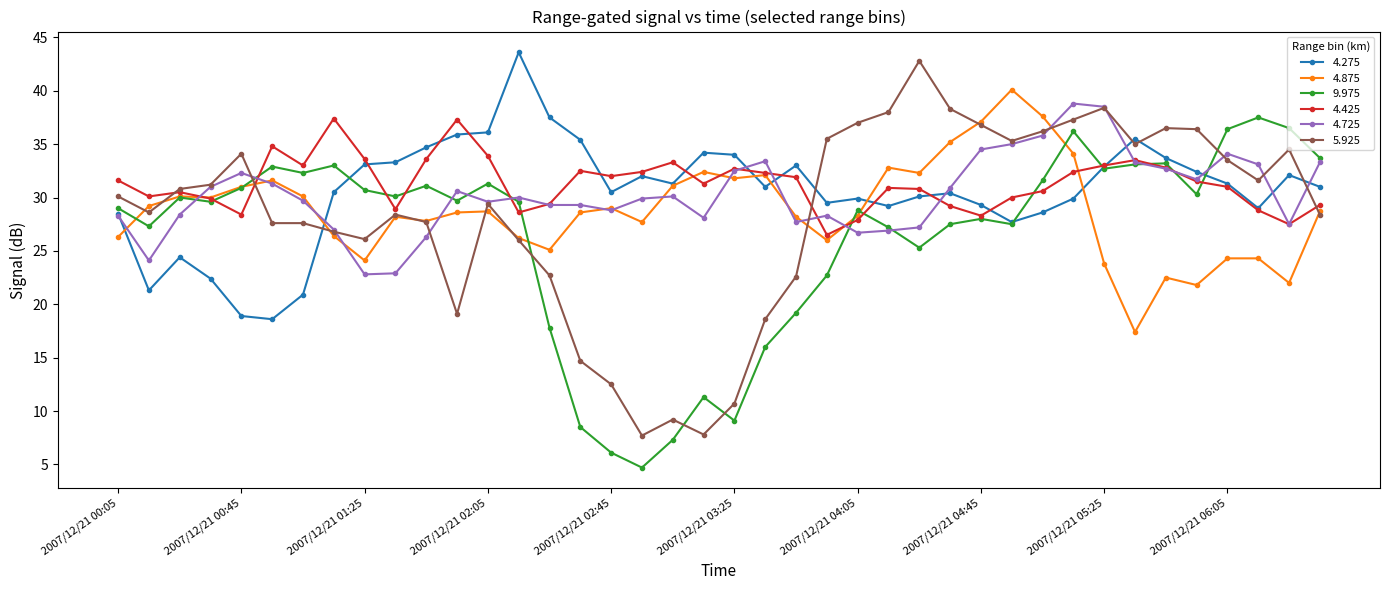

Which series has the widest spread of values?

5.925